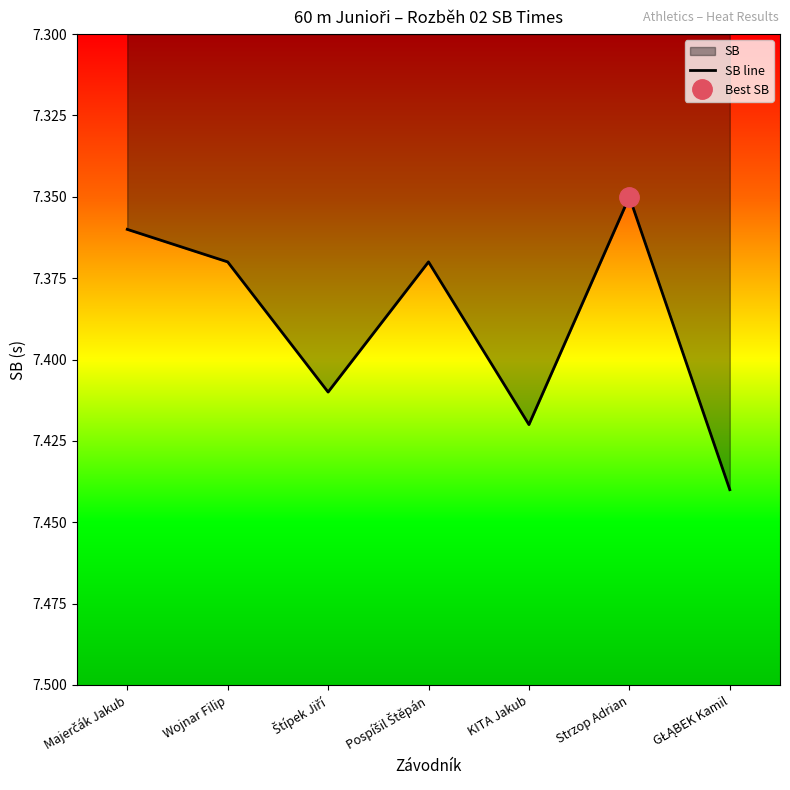

How many lines are shown in the chart?

1